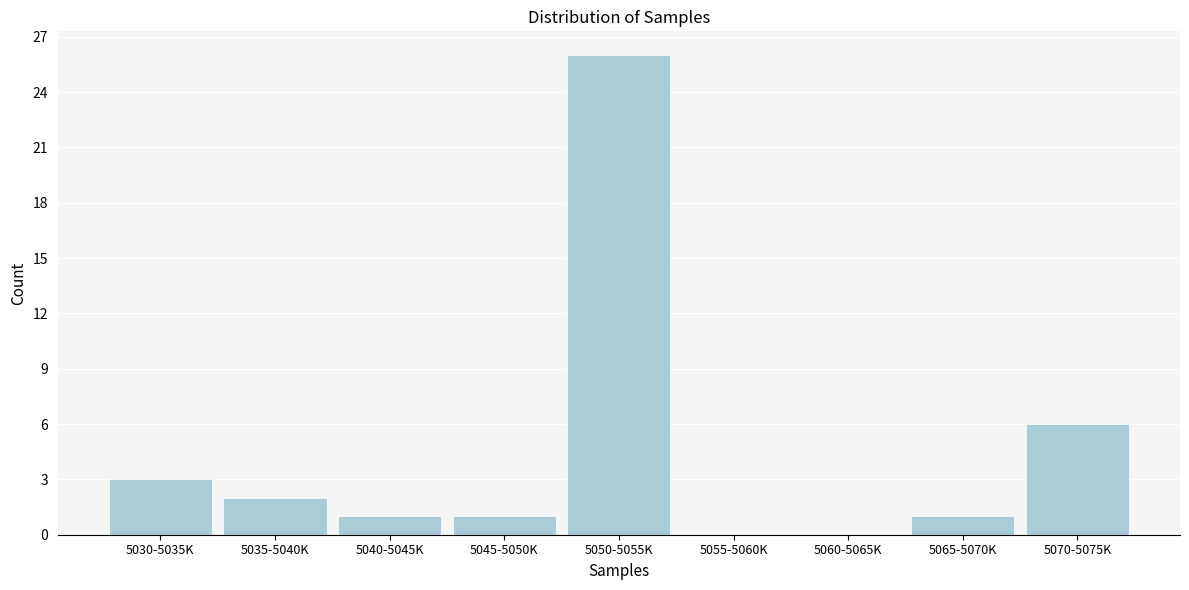

Reading left to right, transcribe all the data shown in this chart.

5030-5035K=3	5035-5040K=2	5040-5045K=1	5045-5050K=1	5050-5055K=26	5055-5060K=0	5060-5065K=0	5065-5070K=1	5070-5075K=6